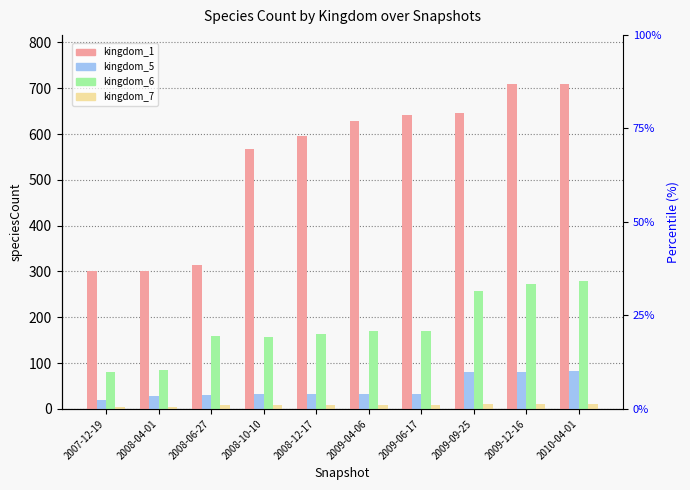

At how many categories does at least one series exceed 604?

5